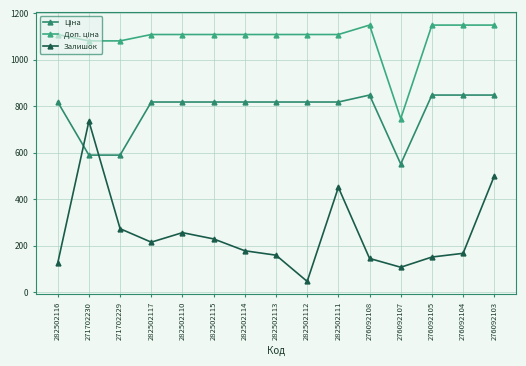

Is this an area chart (filled region under the line)?

No